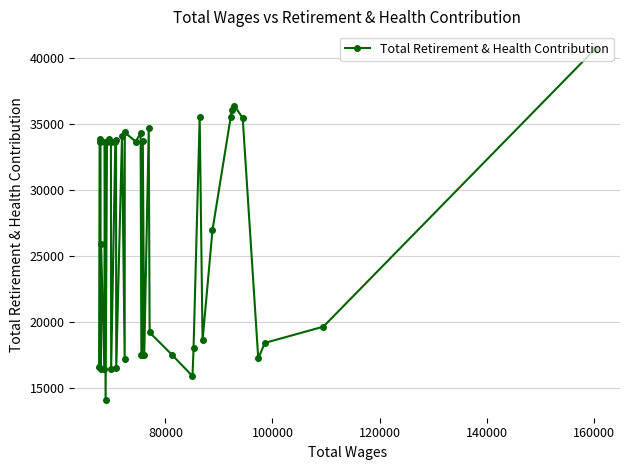

What is the maximum value shown in the chart?

40705